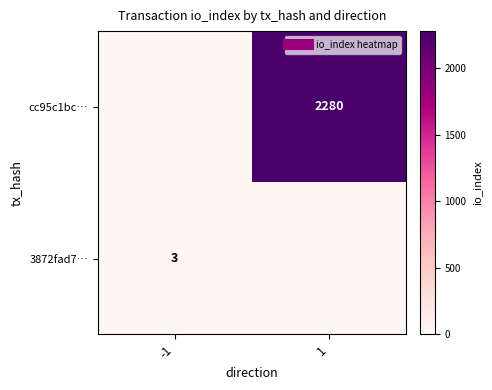

What is the difference between the cc95c1bc… values at -1 and 1?

2280